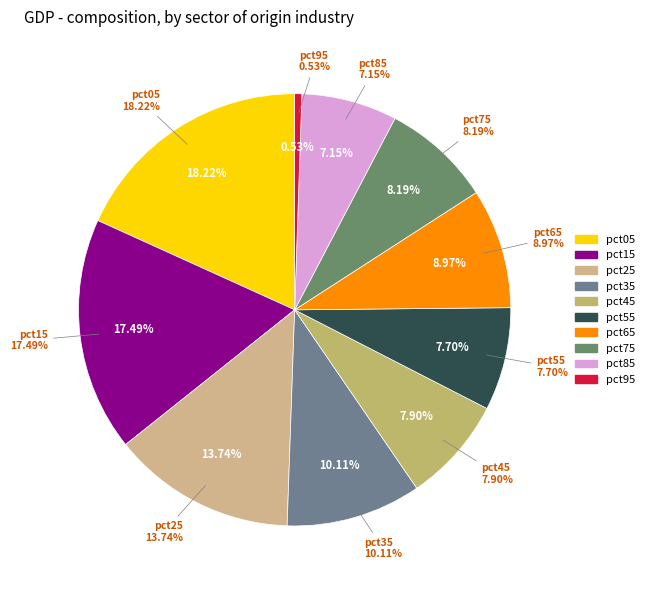

Rank the categories by value from lowest to highest.

pct95, pct85, pct55, pct45, pct75, pct65, pct35, pct25, pct15, pct05